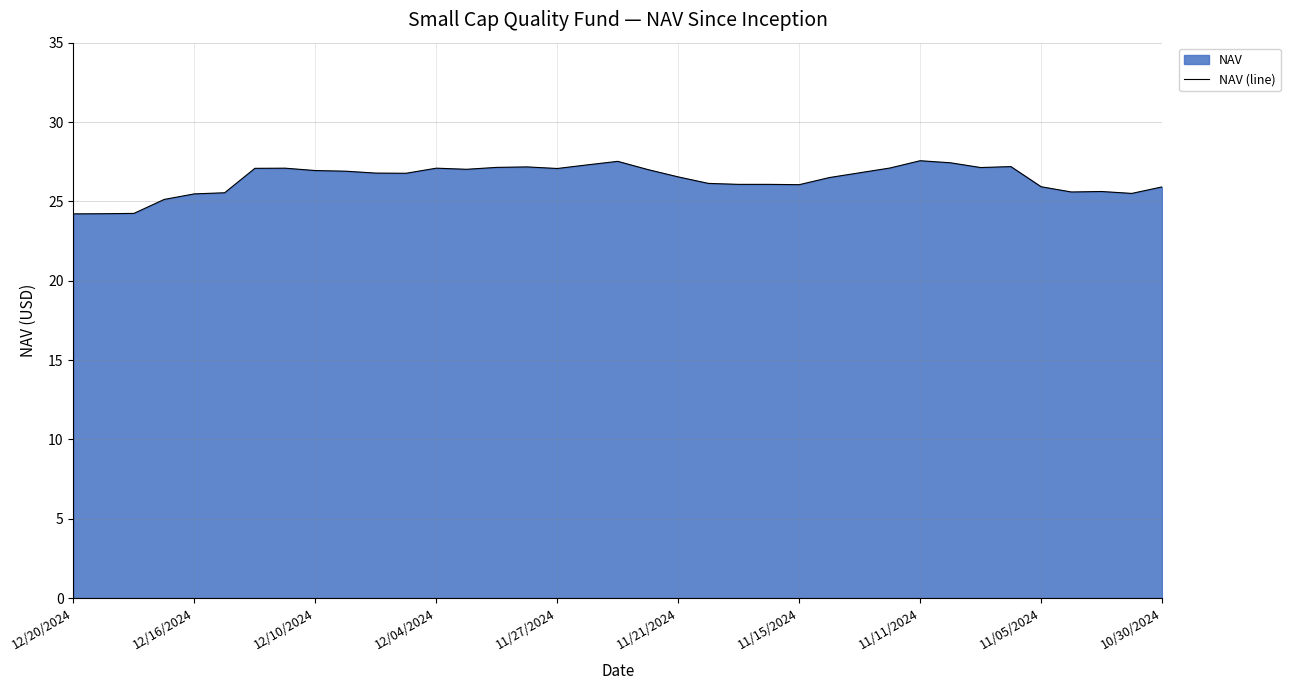

Approximately how many times larger is the value at 12/16/2024 compared to 12/10/2024?

0.9